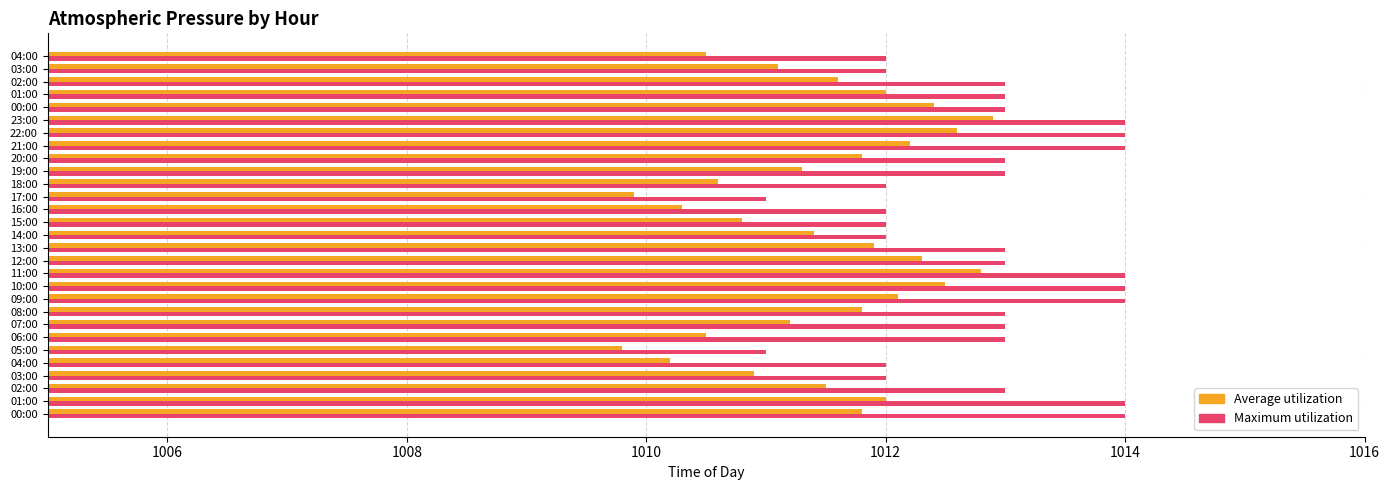

What is the value of the Average utilization bar at the 11th from the left?

1012.5